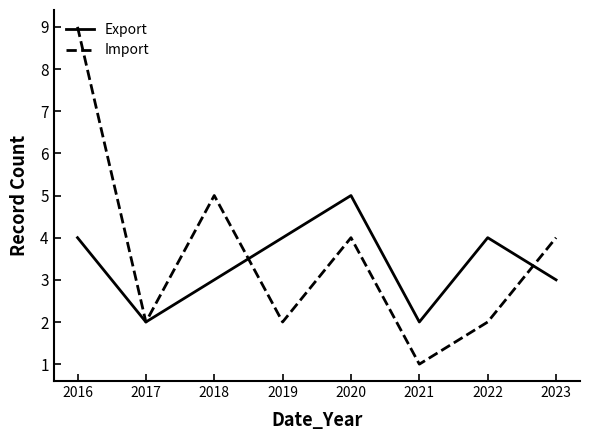

At 2023, list the series in order from largest to smallest.

Import, Export